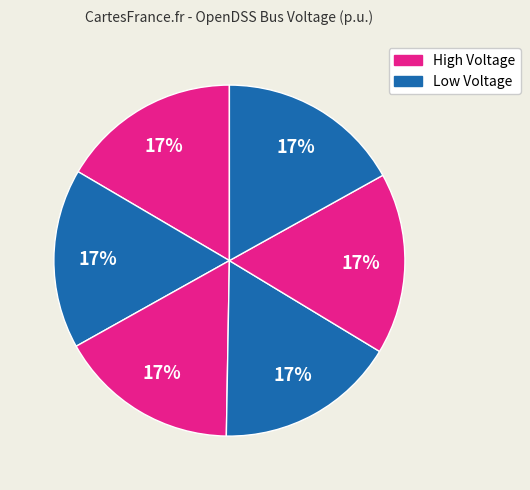

To the nearest percent, what is the average slice percentage?

17%